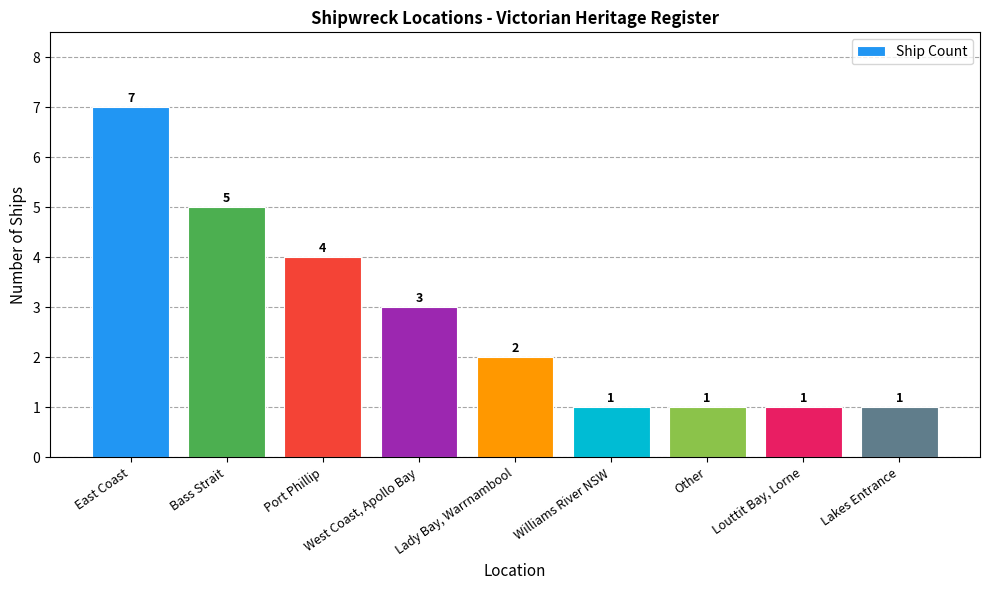

What is the ratio of the value at Port Phillip to the value at Other?

4.0